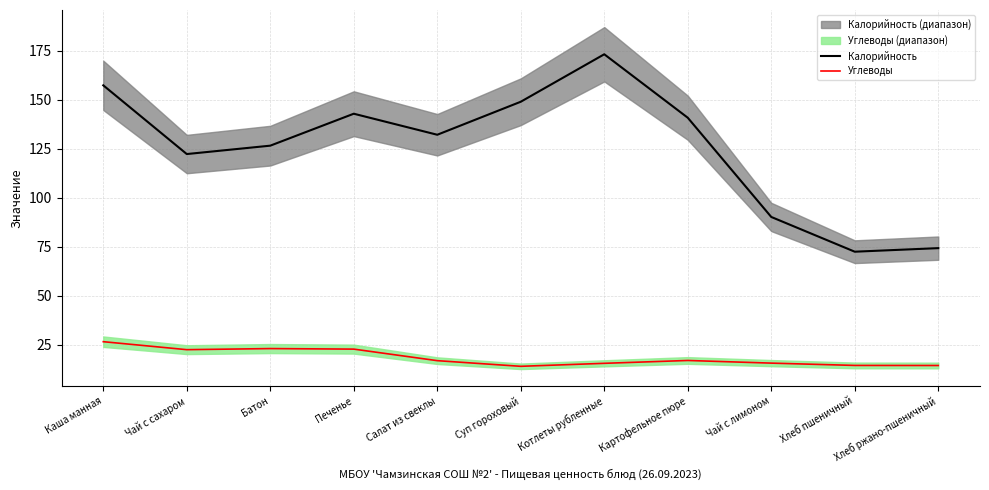

What is the sum of all Углеводы values?

203.4